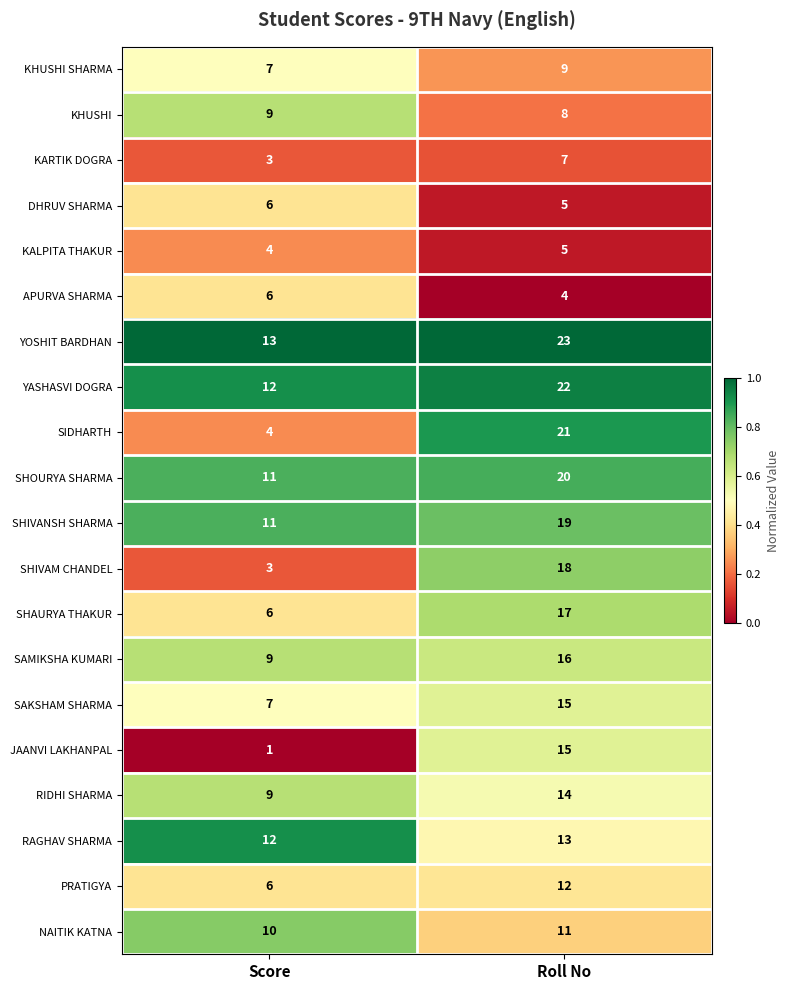

How many series are shown in this chart?

20